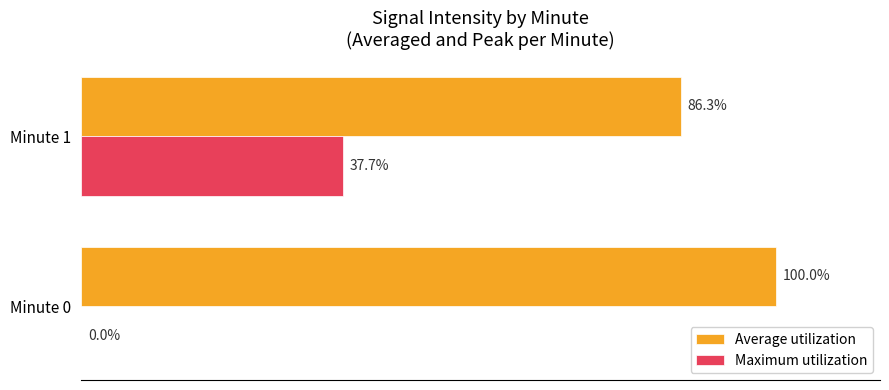

Which series changed the most between Minute 0 and Minute 1?

Maximum utilization